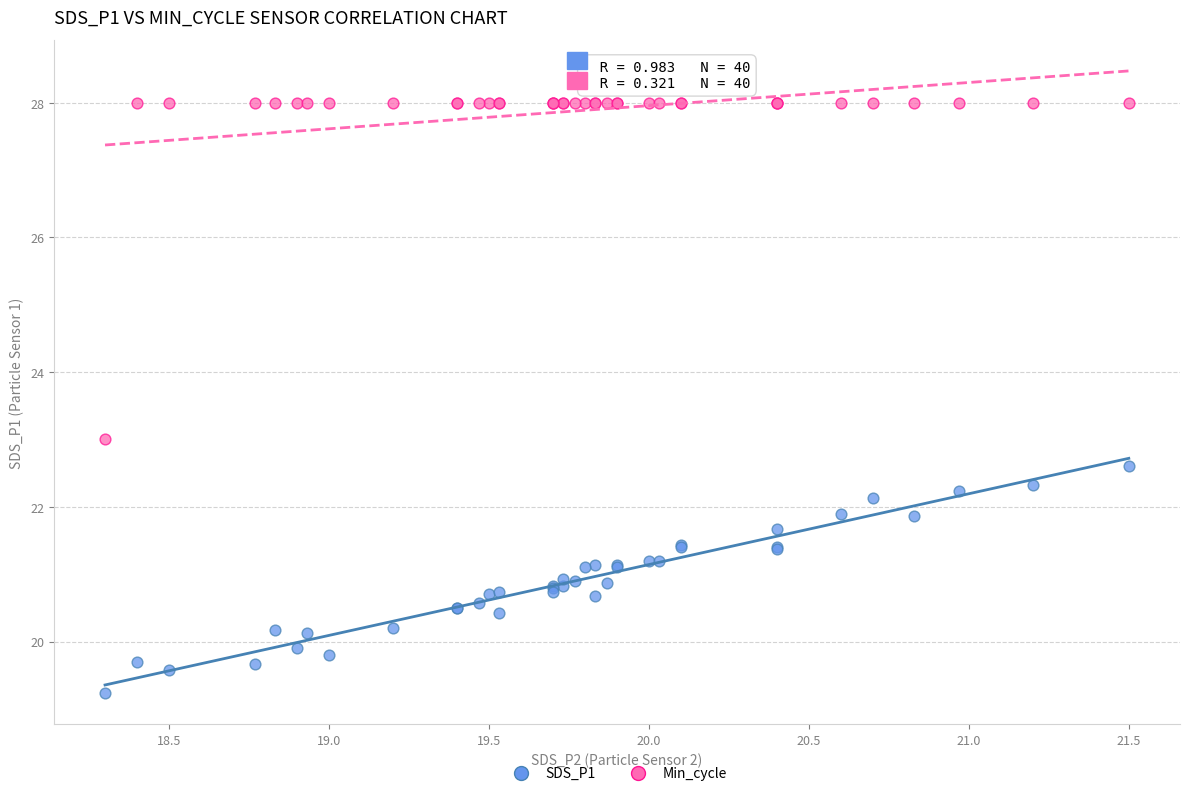

Which series has the widest spread of Y values?

Min_cycle